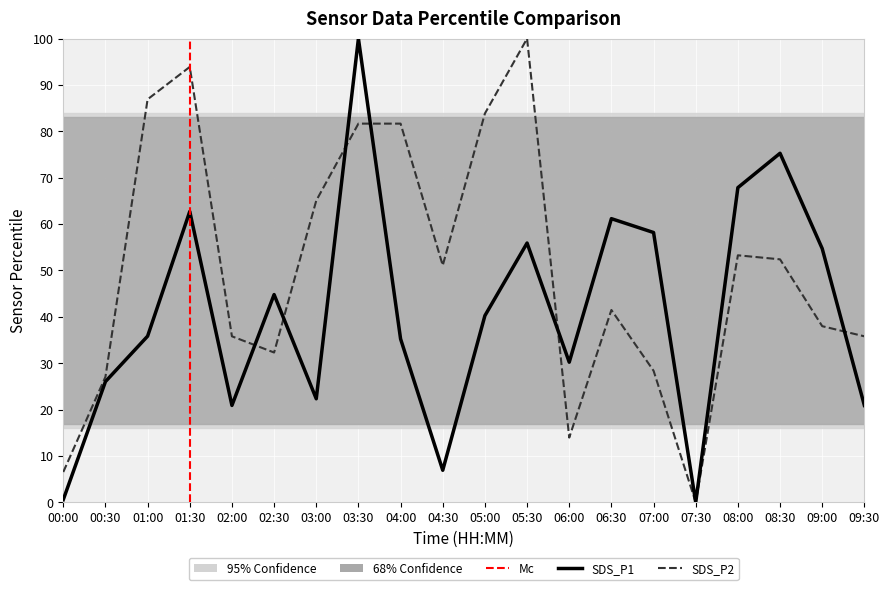

What is the difference between the SDS_P2 values at 06:00 and 06:30?

27.5